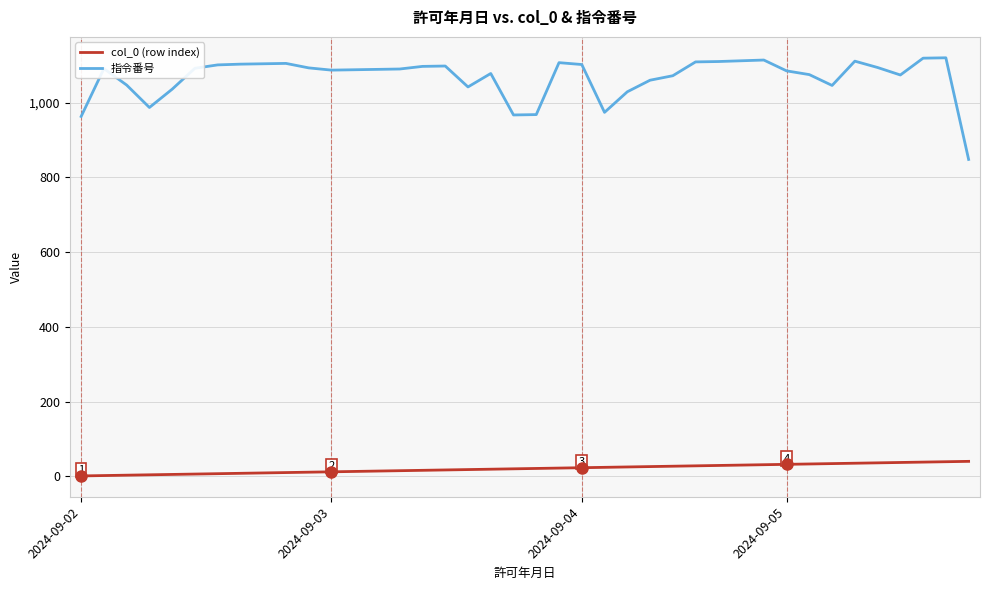

Rank the series by their average value, from highest to lowest.

指令番号, col_0 (row index)